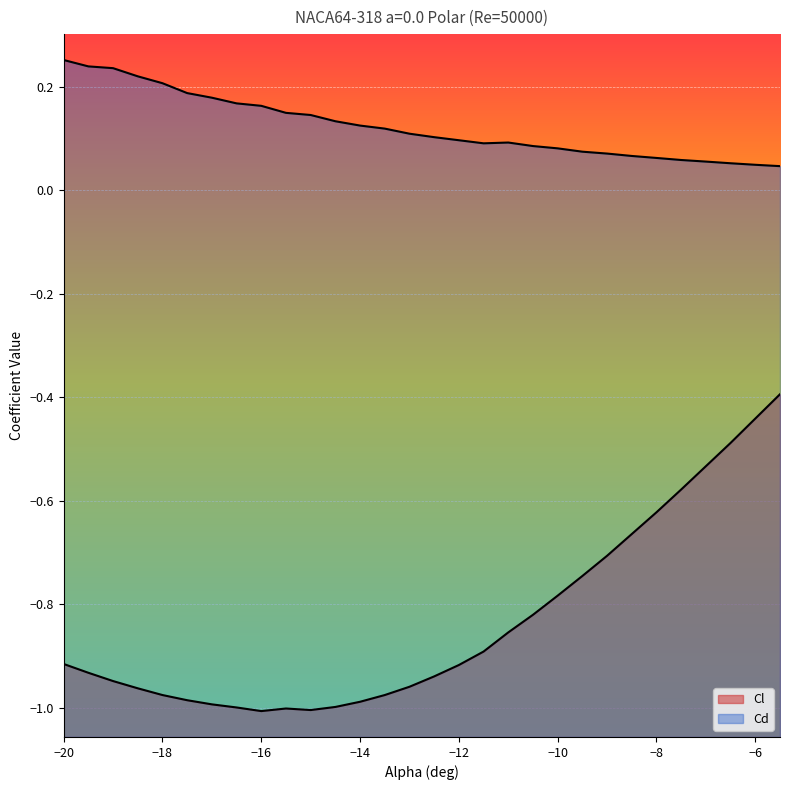

Reading right to left, what are all the values shown in this chart?

Cl: -5.5=-0.4	-6.0=-0.4	-6.5=-0.5	-7.0=-0.5	-7.5=-0.6	-8.0=-0.6	-8.5=-0.7	-9.0=-0.7	-9.5=-0.7	-10.0=-0.8	-10.5=-0.8	-11.0=-0.9	-11.5=-0.9	-12.0=-0.9	-12.5=-0.9	-13.0=-1.0	-13.5=-1.0	-14.0=-1.0	-14.5=-1.0	-15.0=-1.0	-15.5=-1.0	-16.0=-1.0	-16.5=-1.0	-17.0=-1.0	-17.5=-1.0	-18.0=-1.0	-18.5=-1.0	-19.0=-0.9	-19.5=-0.9	-20.0=-0.9
Cd: -5.5=0.0	-6.0=0.0	-6.5=0.1	-7.0=0.1	-7.5=0.1	-8.0=0.1	-8.5=0.1	-9.0=0.1	-9.5=0.1	-10.0=0.1	-10.5=0.1	-11.0=0.1	-11.5=0.1	-12.0=0.1	-12.5=0.1	-13.0=0.1	-13.5=0.1	-14.0=0.1	-14.5=0.1	-15.0=0.1	-15.5=0.1	-16.0=0.2	-16.5=0.2	-17.0=0.2	-17.5=0.2	-18.0=0.2	-18.5=0.2	-19.0=0.2	-19.5=0.2	-20.0=0.3